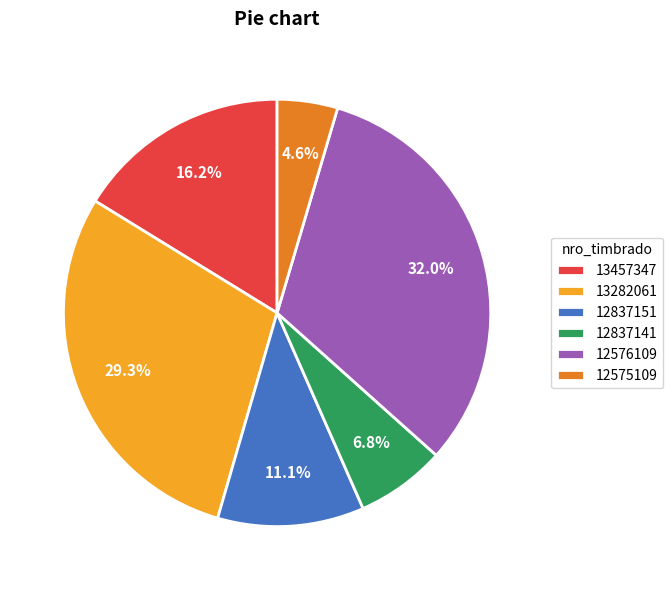

Approximately how many times larger is the value at 13457347 compared to 12837151?

1.5